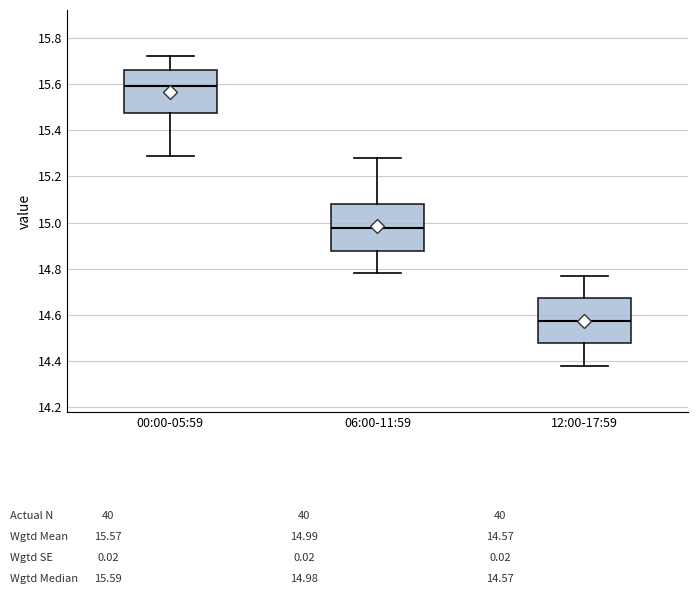

Where does the lower whisker of the box for 12:00-17:59 end on the y-axis? The values are not printed on the chart, so give them approximately, as read against the axis.

14.38